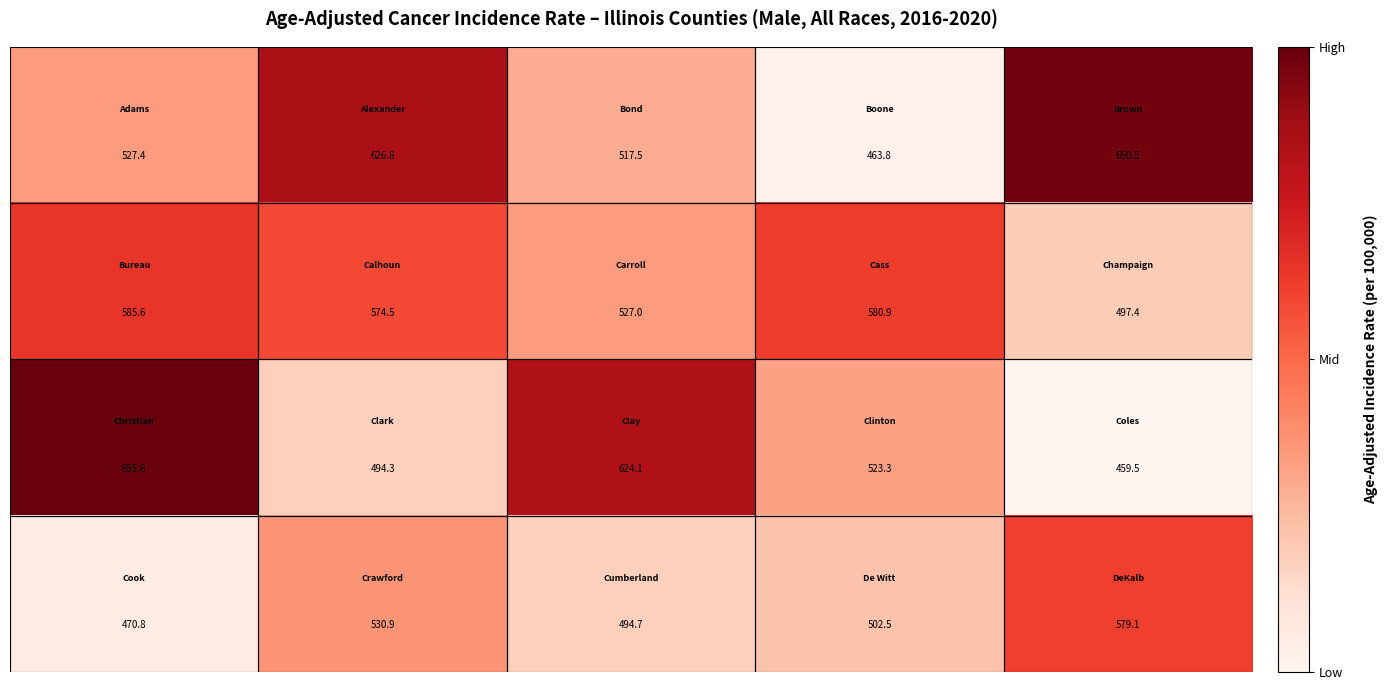

What is the minimum value shown in the chart?

459.5